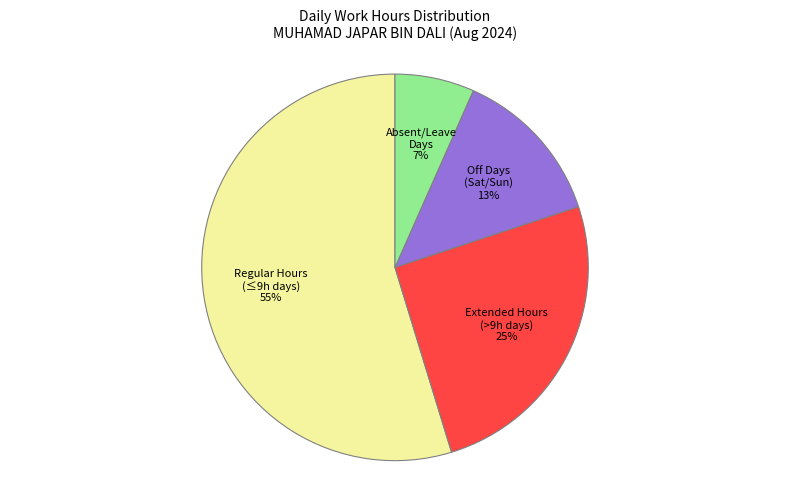

What is the ratio of the value at Extended Hours (>9h days) to the value at Off Days (Sat/Sun)?

1.9